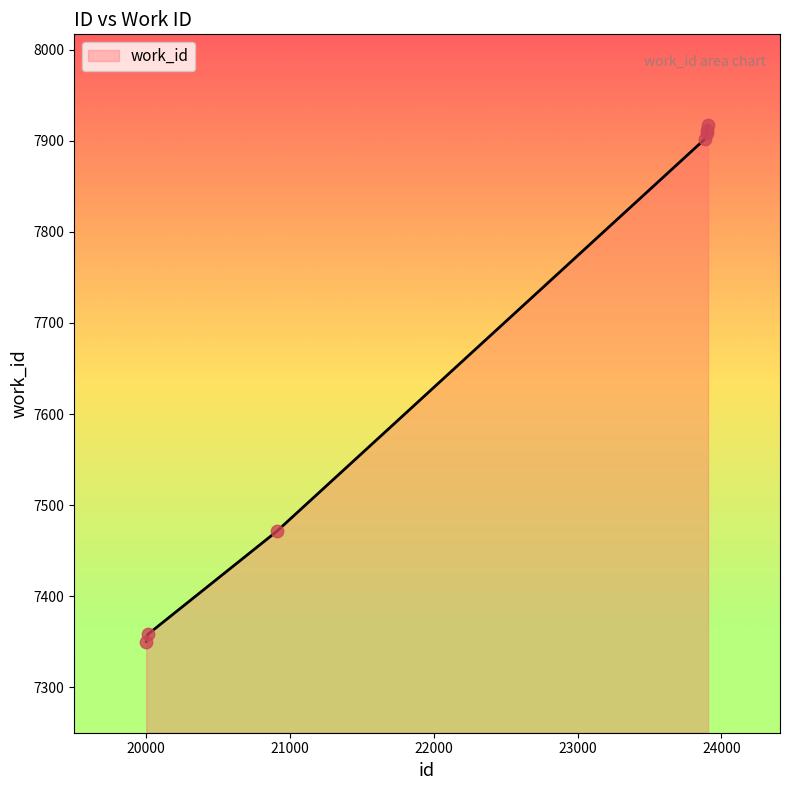

What is the minimum value shown in the chart?

7350